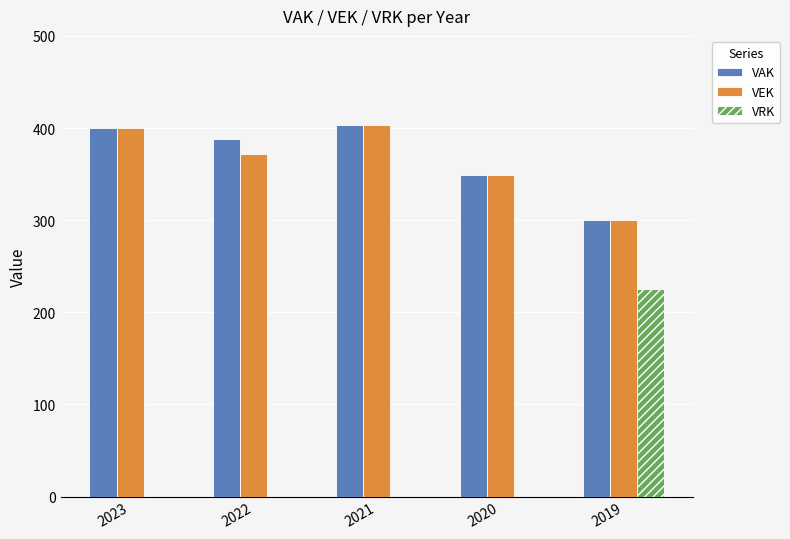

The value of VRK at 2021 is -98. True or false?

False